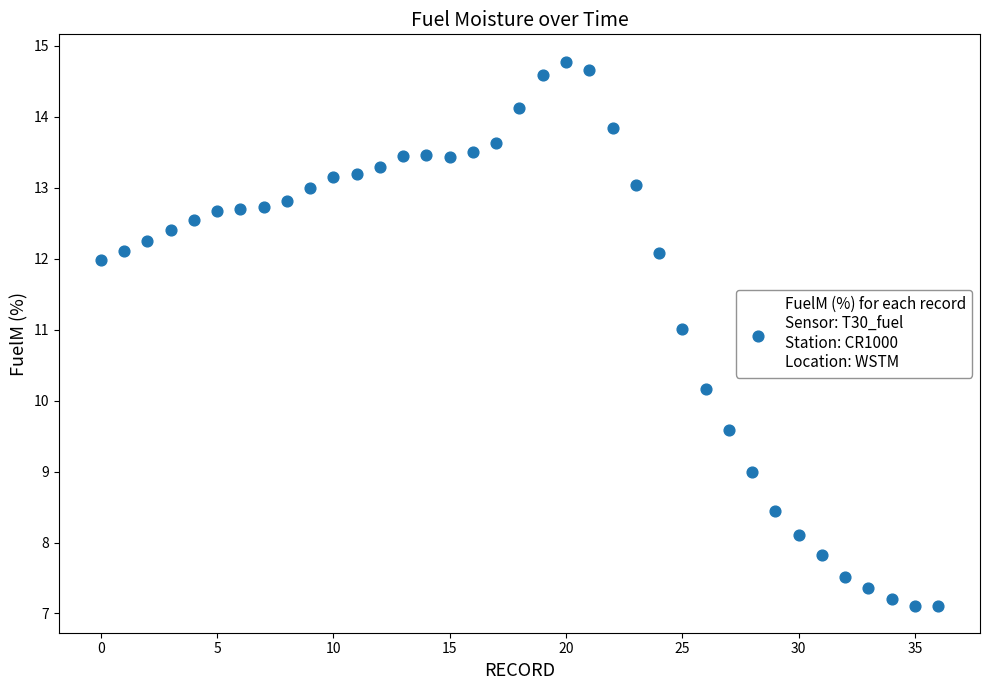

What is the range of Y values (max minus min)?

7.7